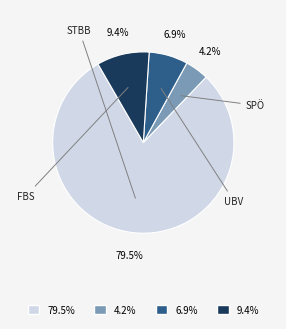

Is there a majority slice in this chart?

Yes